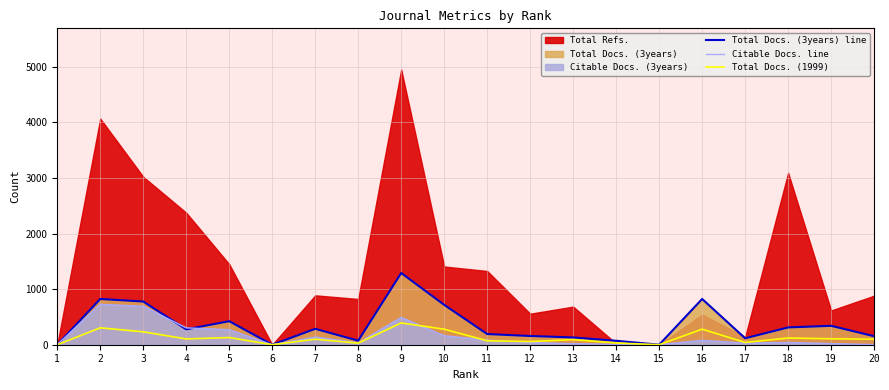

What is the sum of the Total Docs. (1999) values at 14 and 5?

160